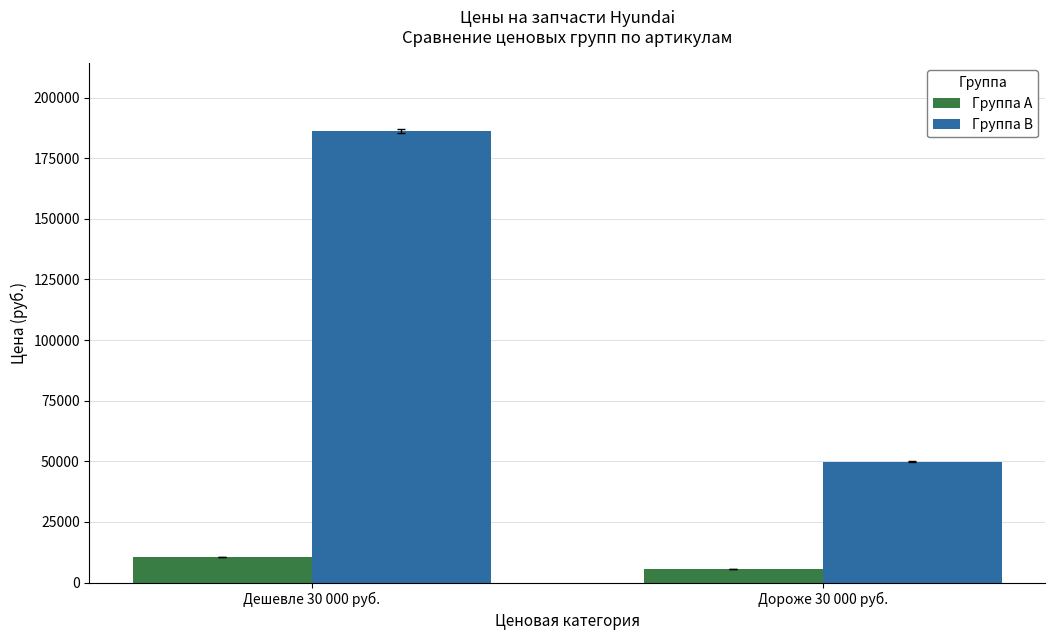

Where is Группа A nearest to the value 8068?

Дороже 30 000 руб.